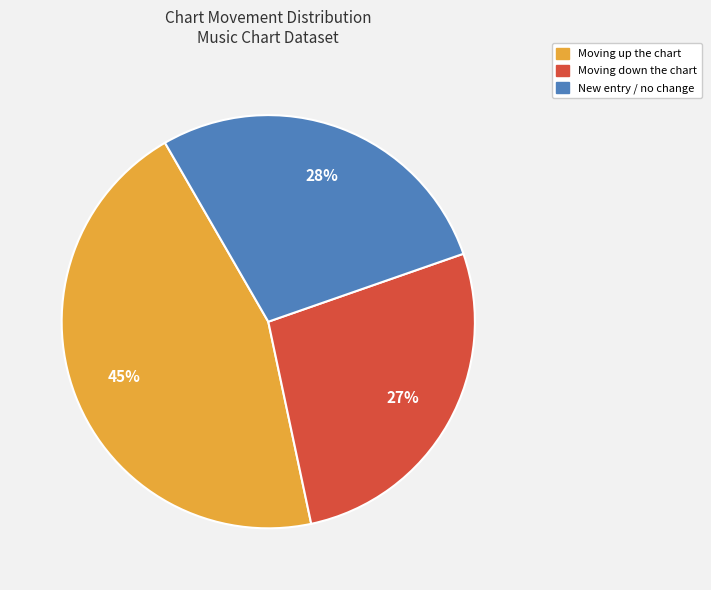

Does any single category account for the majority?

No